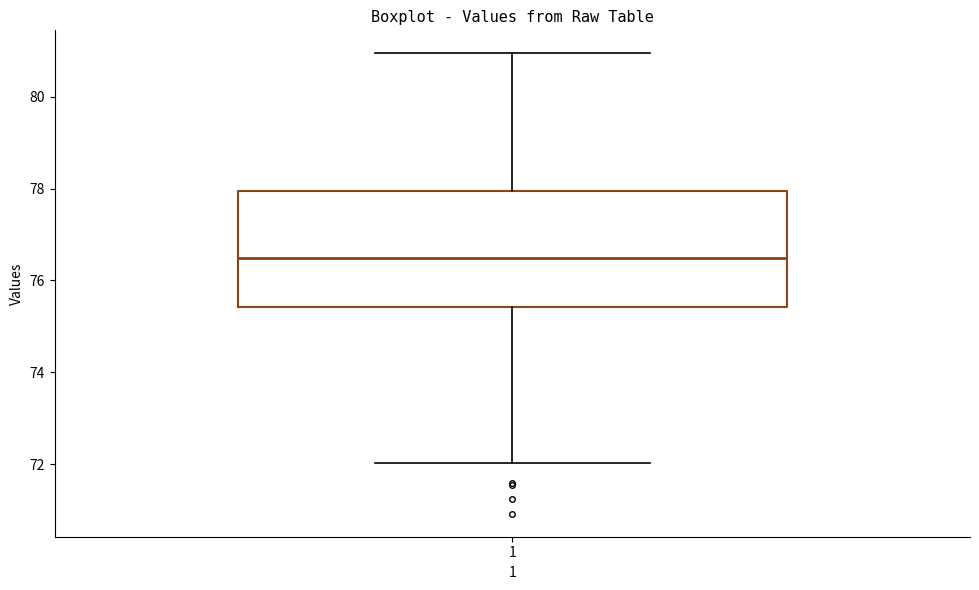

Where is the upper edge of the box at x = 1 on the y-axis? The values are not printed on the chart, so give them approximately, as read against the axis.

78.0